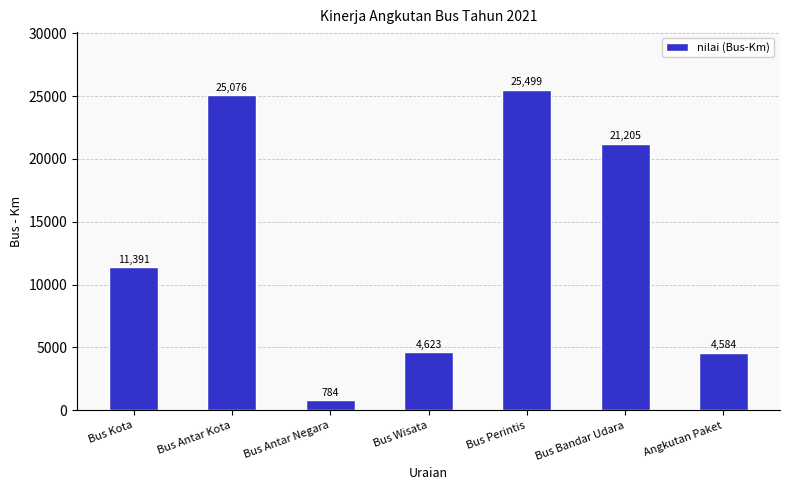

What is the approximate value at Bus Perintis?

25499